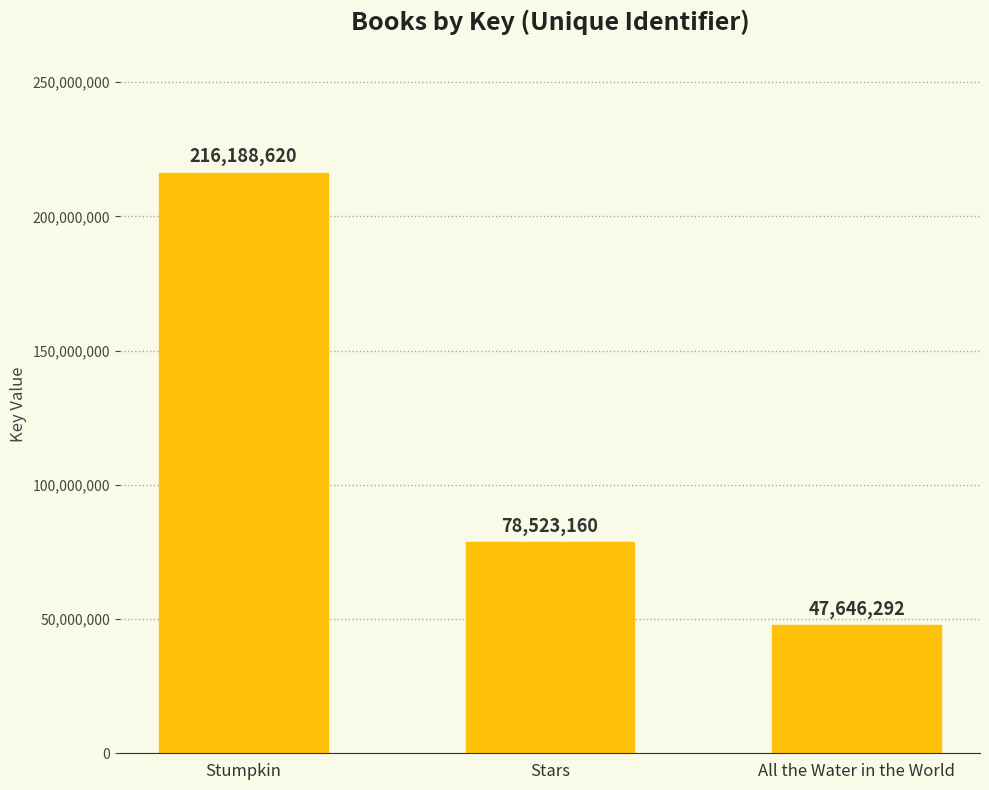

What is the label of the 2nd bar from the left?

Stars